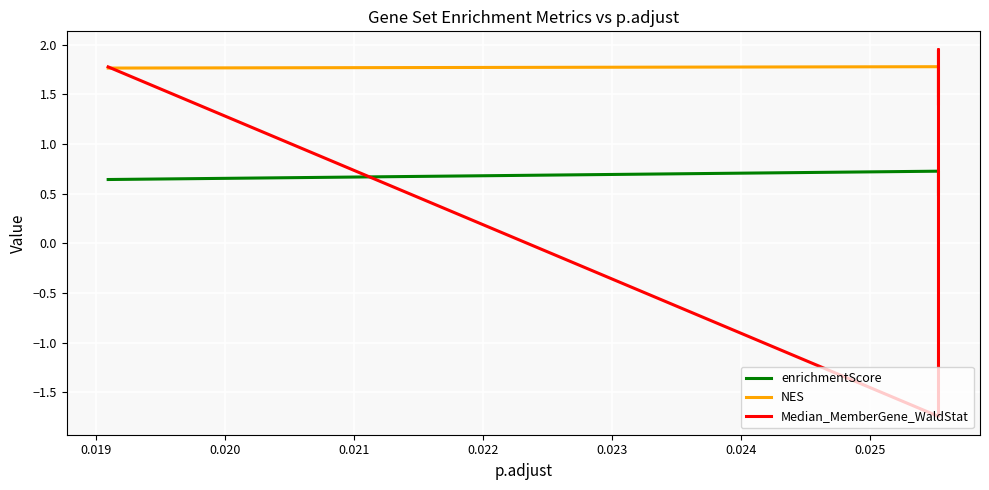

Count the NES values in the range 1 to 2.

4